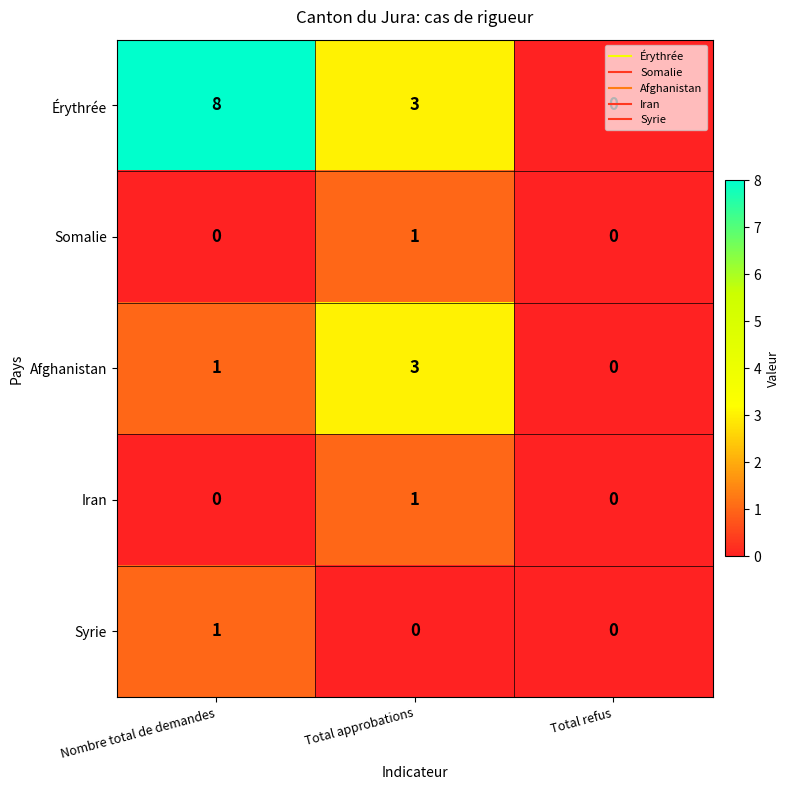

The value of Syrie at Total refus is -1. True or false?

False